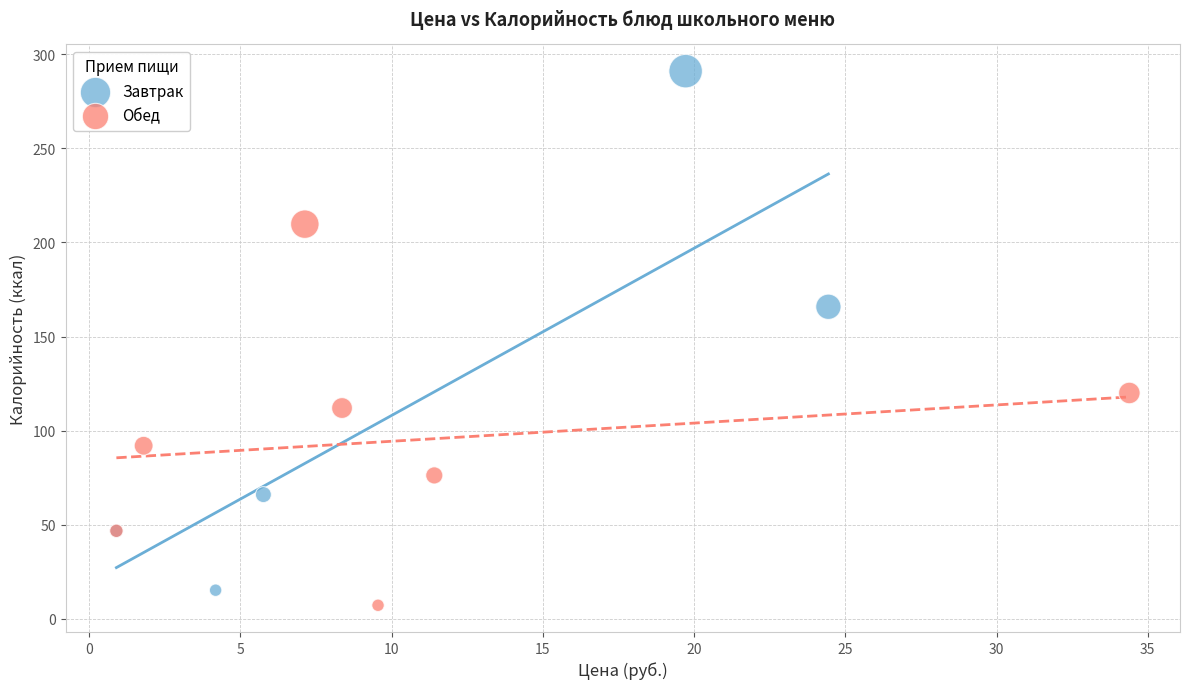

Which series reaches the maximum Y coordinate?

Завтрак